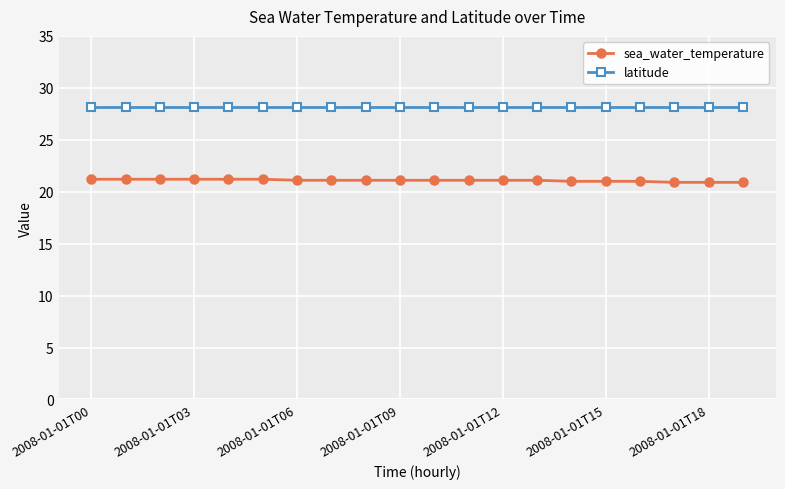

What is the value of the latitude point at the 12th from the left?

28.2